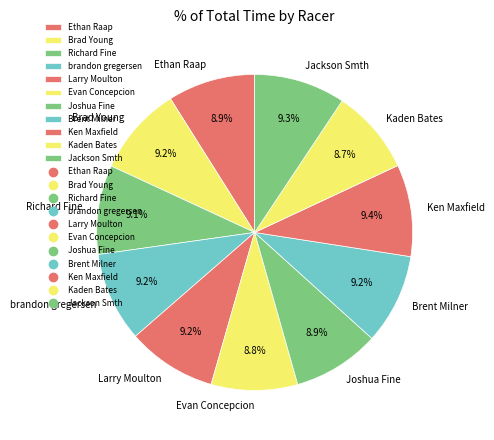

The Joshua Fine slice represents 9% of the pie. True or false?

True